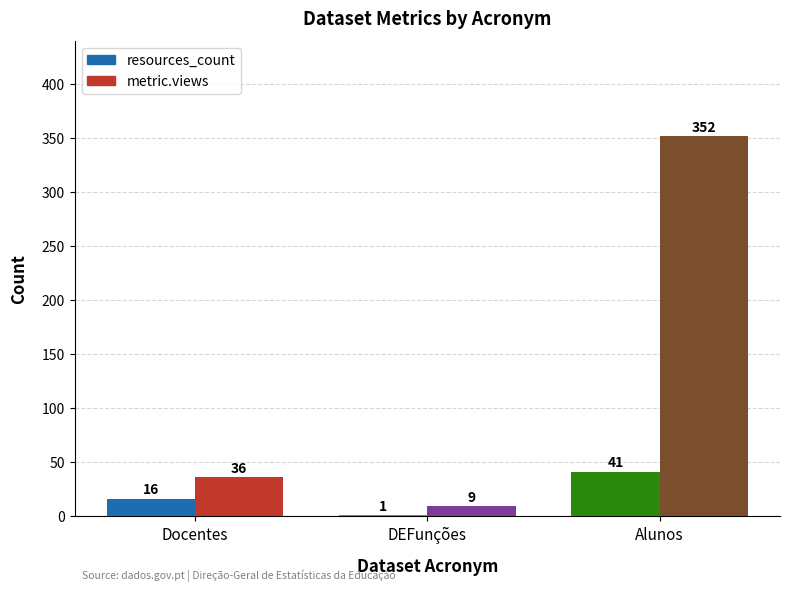

What is the sum of all resources_count values?

58